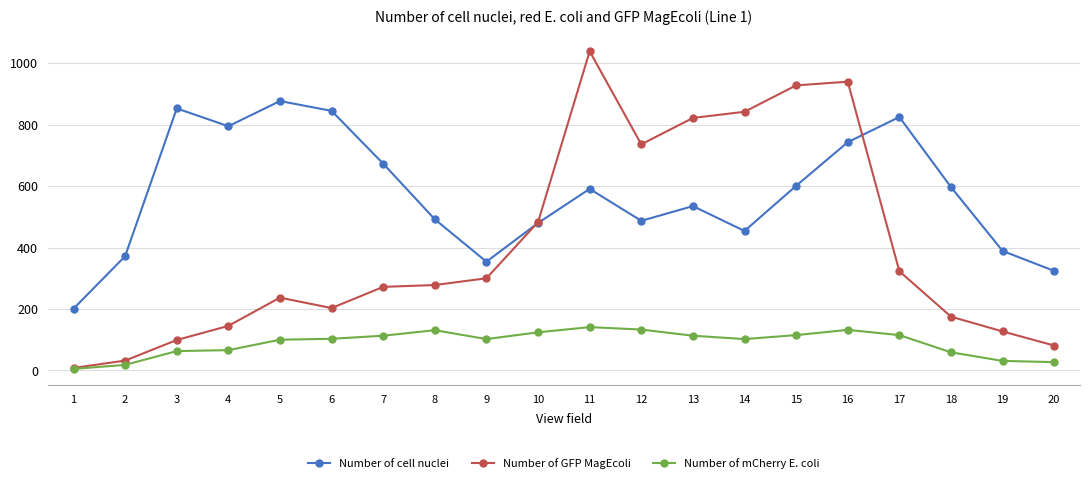

At 3, list the series in order from smallest to largest.

Number of mCherry E. coli, Number of GFP MagEcoli, Number of cell nuclei